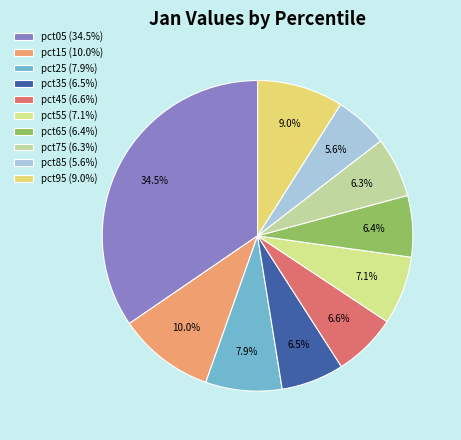

To the nearest percent, what portion does pct85 represent?

6%